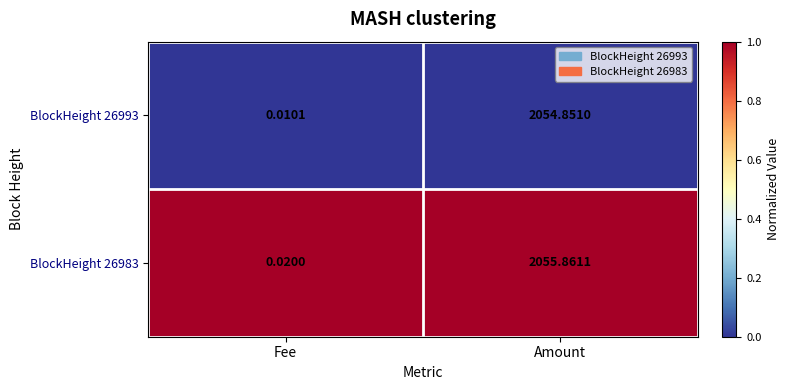

Rank the categories by BlockHeight 26993 value from lowest to highest.

Fee, Amount